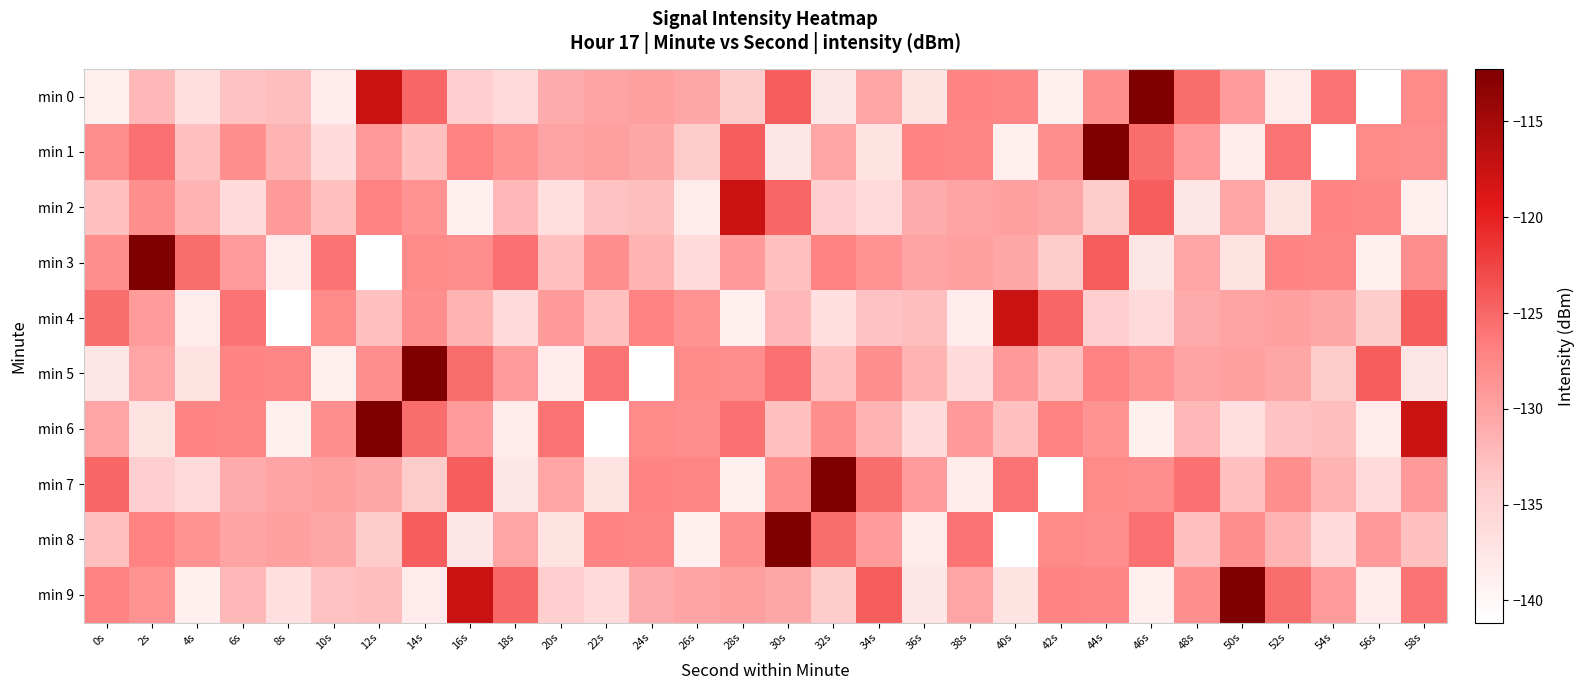

What is the maximum value shown in the chart?

-112.3